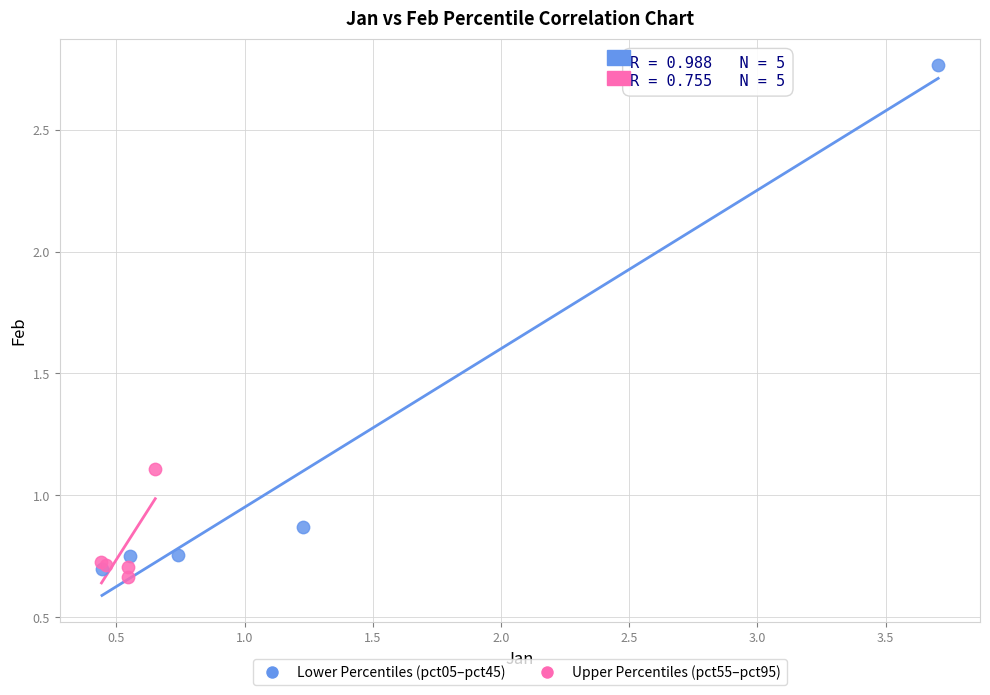

Which series has the largest Y range (max minus min)?

Lower Percentiles (pct05–pct45)